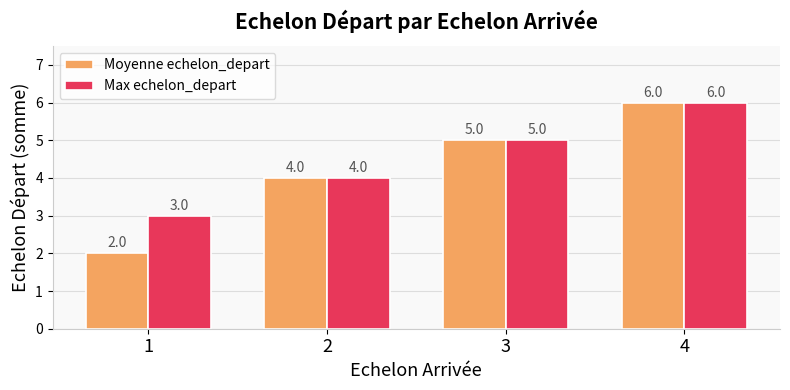

What is the maximum value shown in the chart?

6